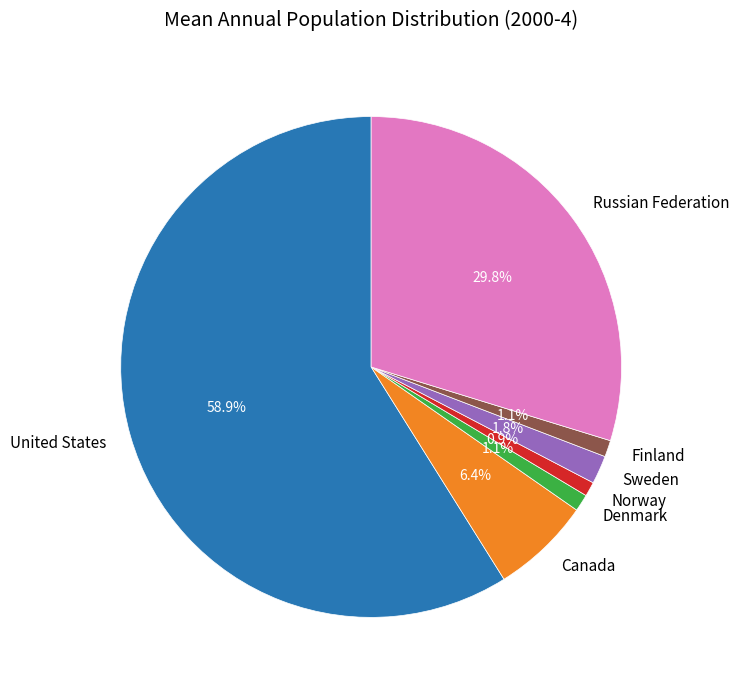

How many segments does this pie chart have?

7